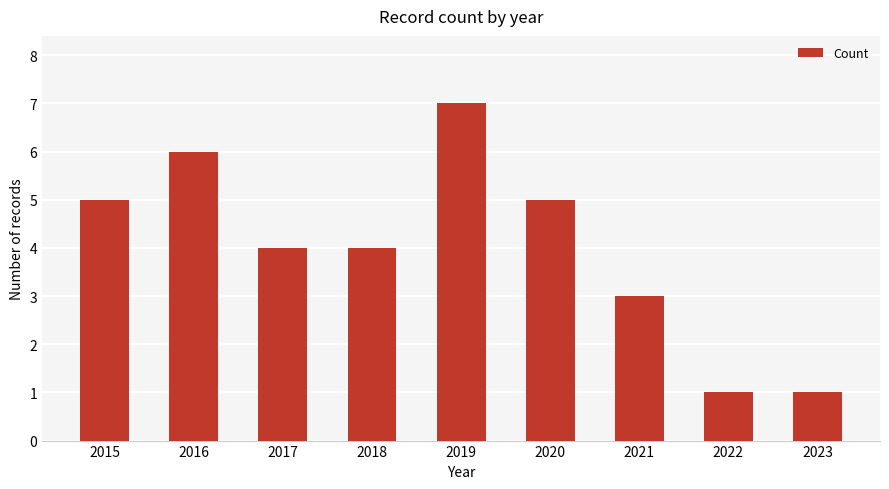

Read the value at 2015.

5